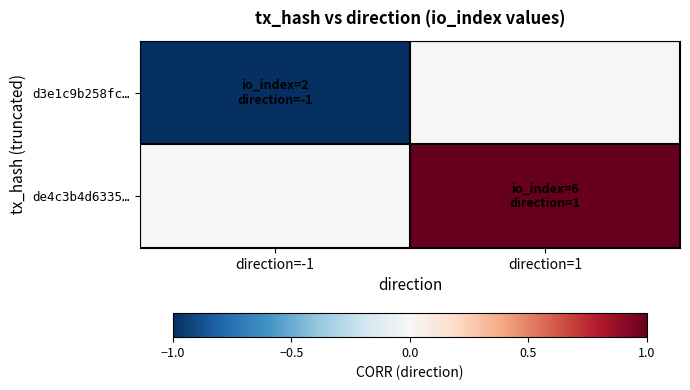

How many distinct data groups are displayed?

2